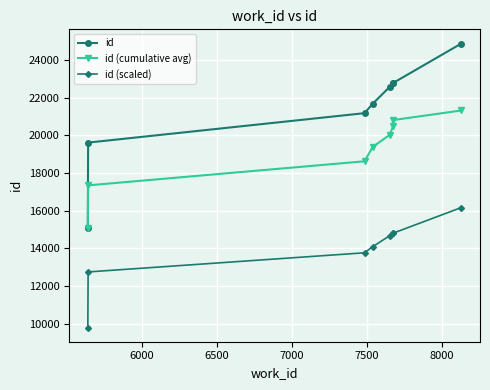

Reading right to left, what are all the values shown in this chart?

id: 24874.0	22781.0	22780.0	22573.0	21680.0	21178.0	19616.0	15076.0
id (cumulative avg): 21319.8	20812.0	20483.8	20024.6	19387.5	18623.3	17346.0	15076.0
id (scaled): 16168.1	14807.6	14807.0	14672.5	14092.0	13765.7	12750.4	9799.4